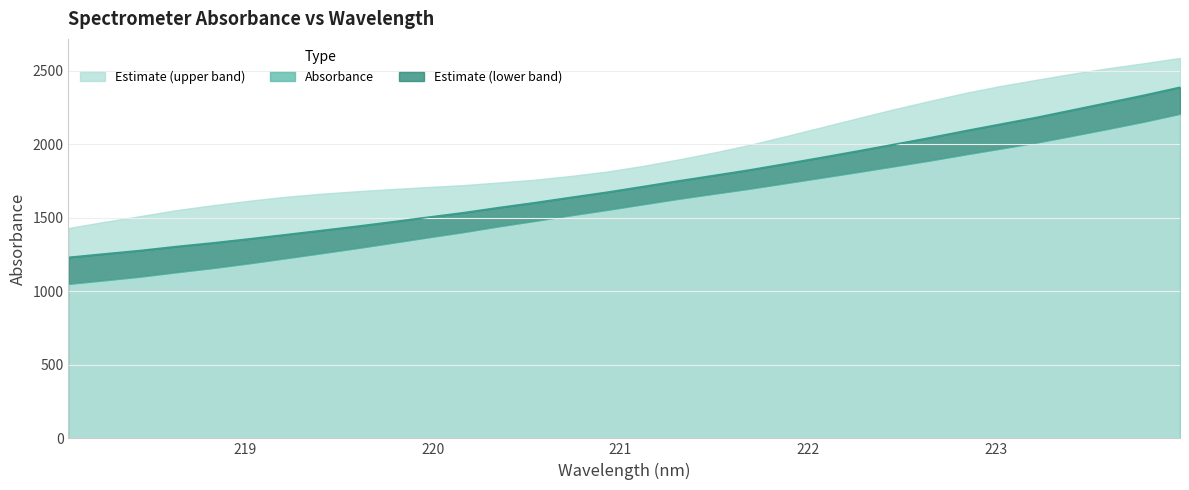

True or false: the data has more than 0 interior local peaks.

False